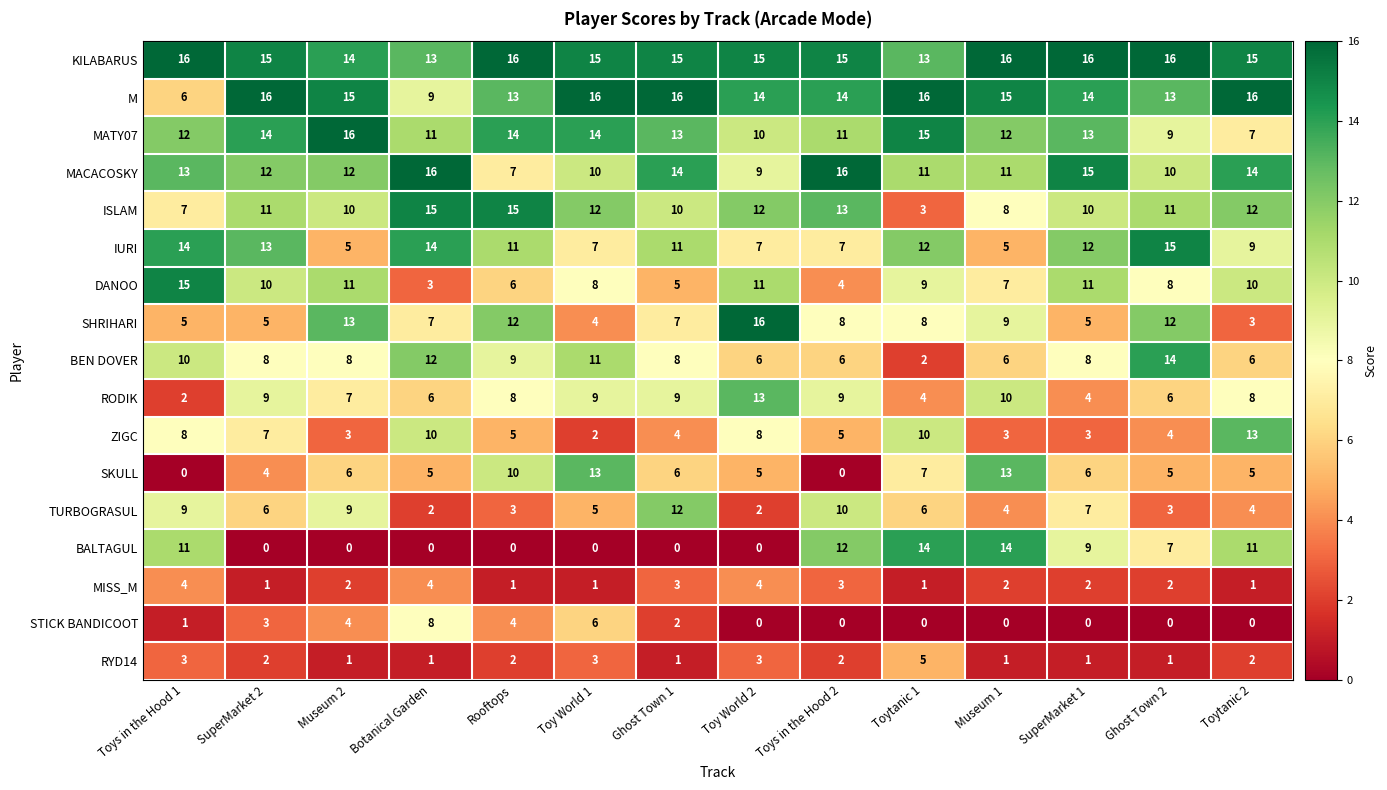

What is the average value of the BALTAGUL series?

6